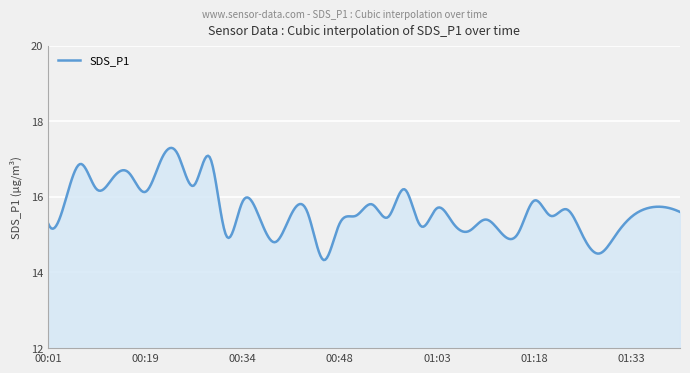

What is the difference between the maximum and minimum values?

3.0